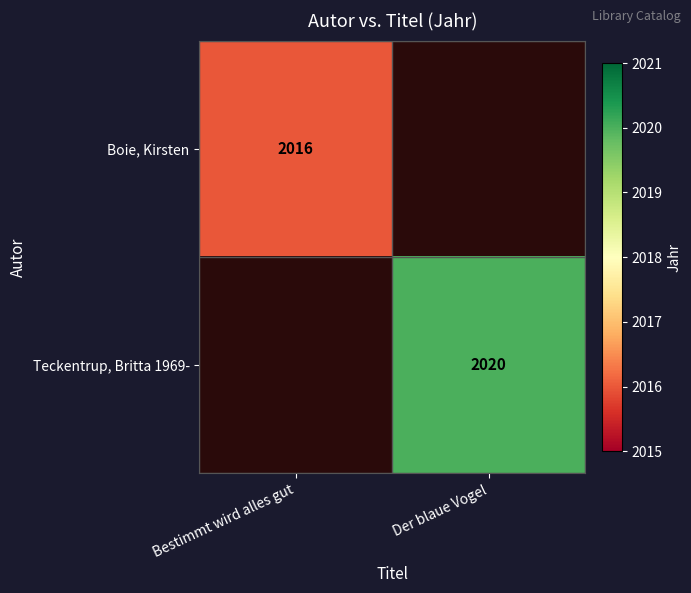

At which category does the chart reach its minimum across all series?

Der blaue Vogel